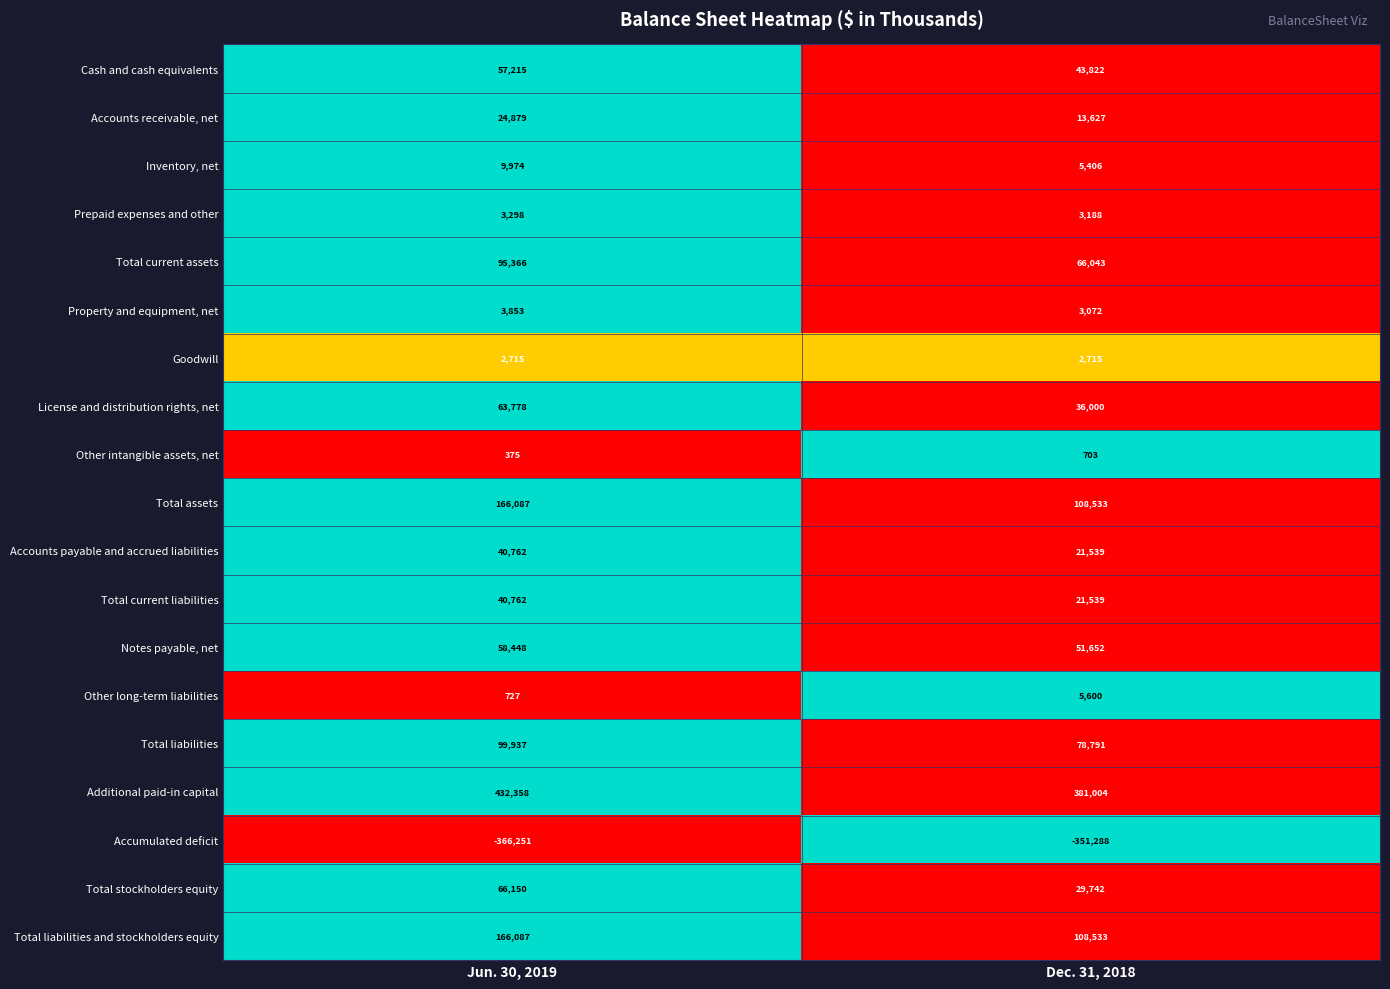

At which category does the chart reach its peak across all series?

Jun. 30, 2019